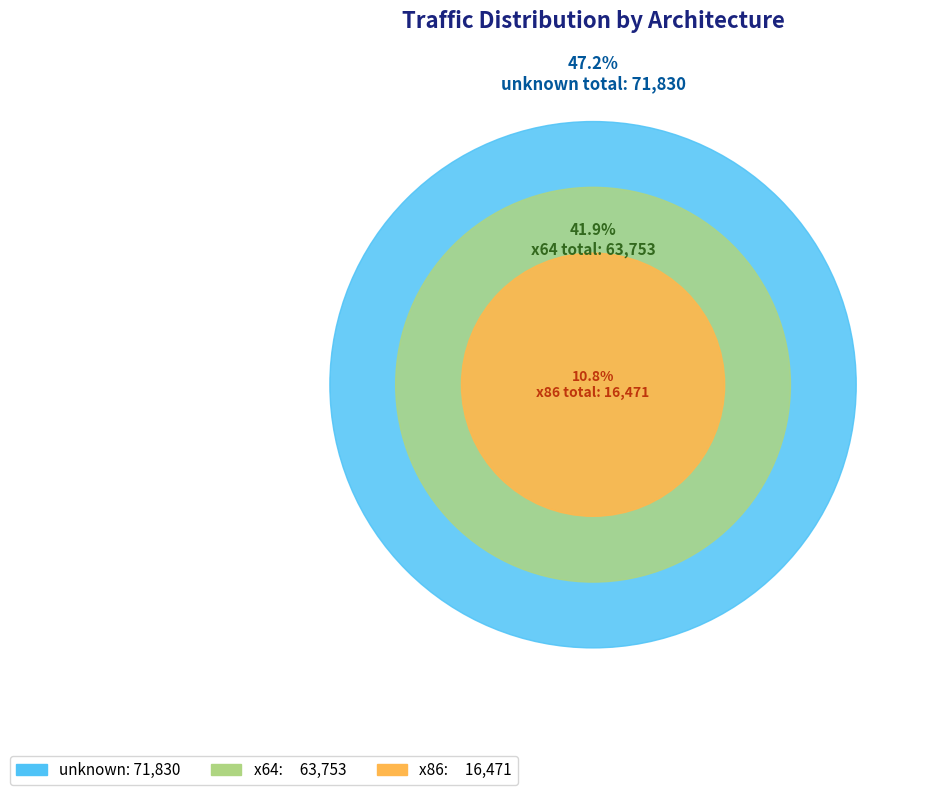

Which series has the largest range (max minus min)?

unknown